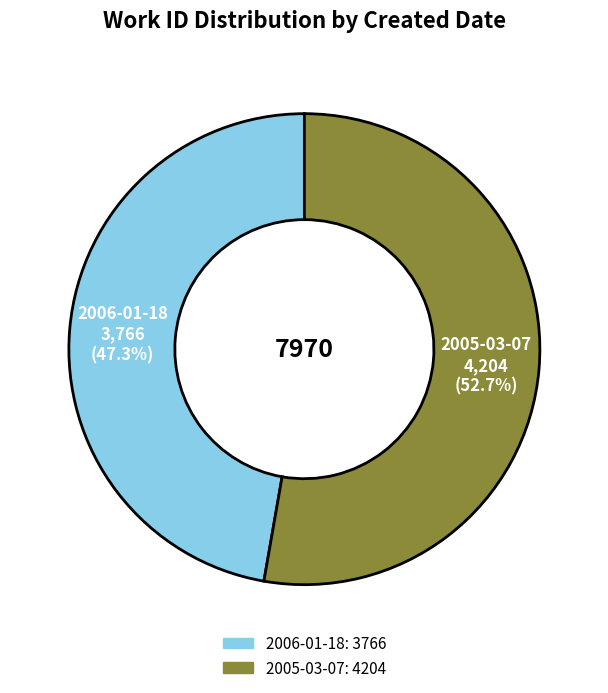

How many slices are in this pie chart?

2